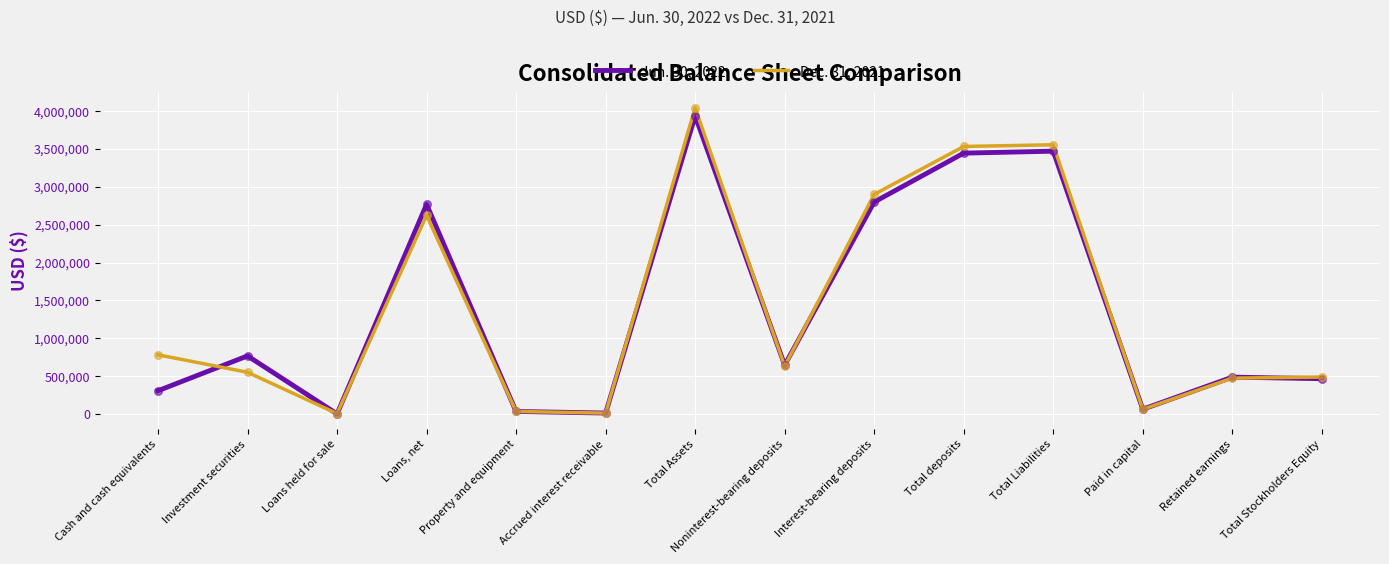

Which series has the widest spread of values?

Dec. 31, 2021